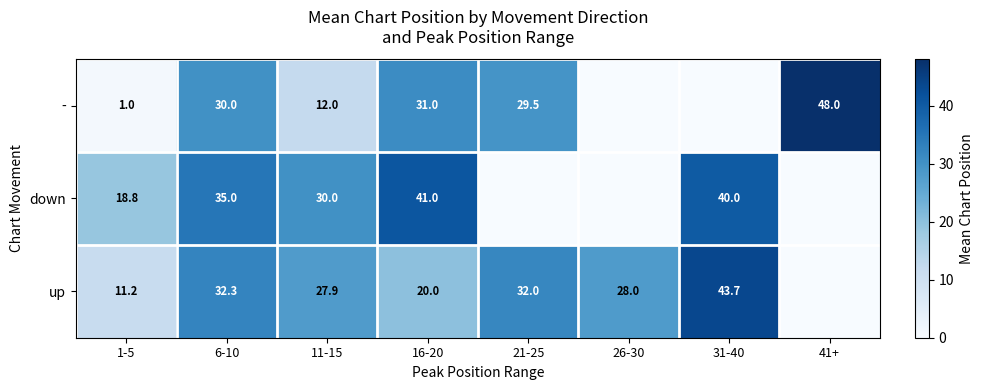

The value of - at 11-15 is 12.0. True or false?

True